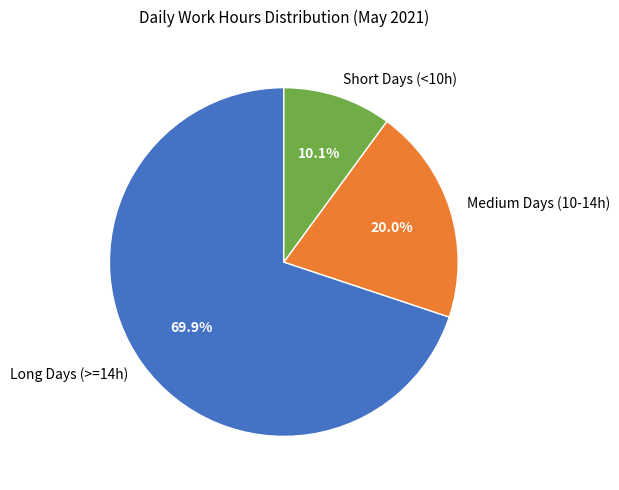

Which slice is the smallest?

Short Days (<10h)